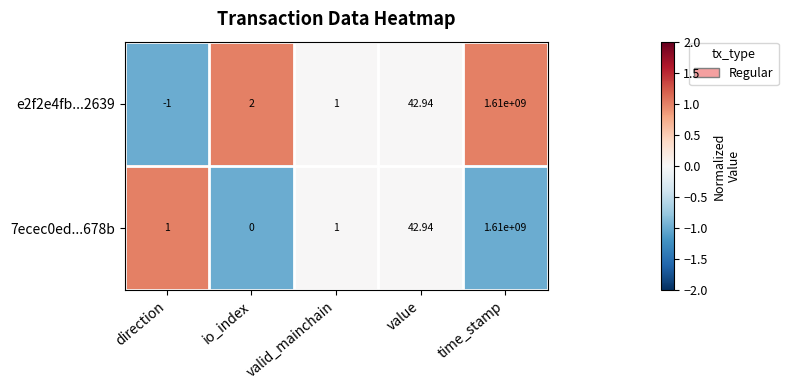

Which category has the highest value in the 7ecec0ed...678b series?

time_stamp